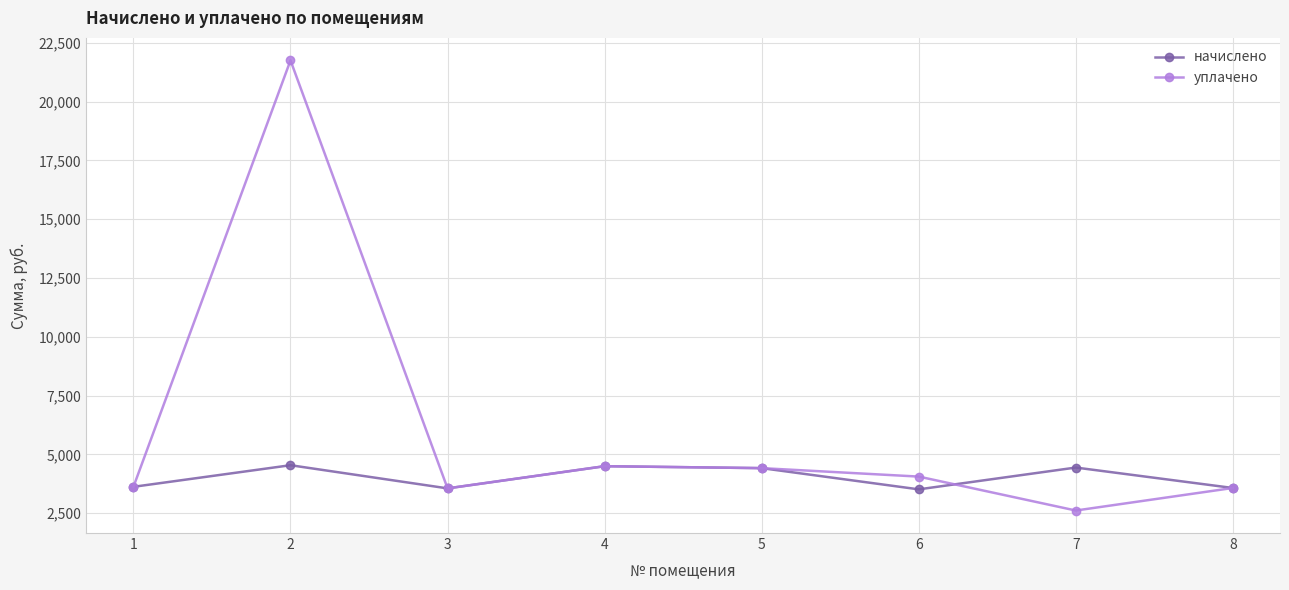

True or false: начислено has more than 2 interior local peaks.

True